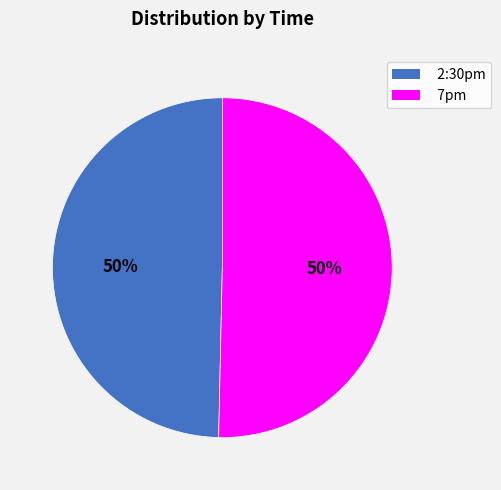

Do 7pm and 2:30pm together represent more than half of the pie?

Yes